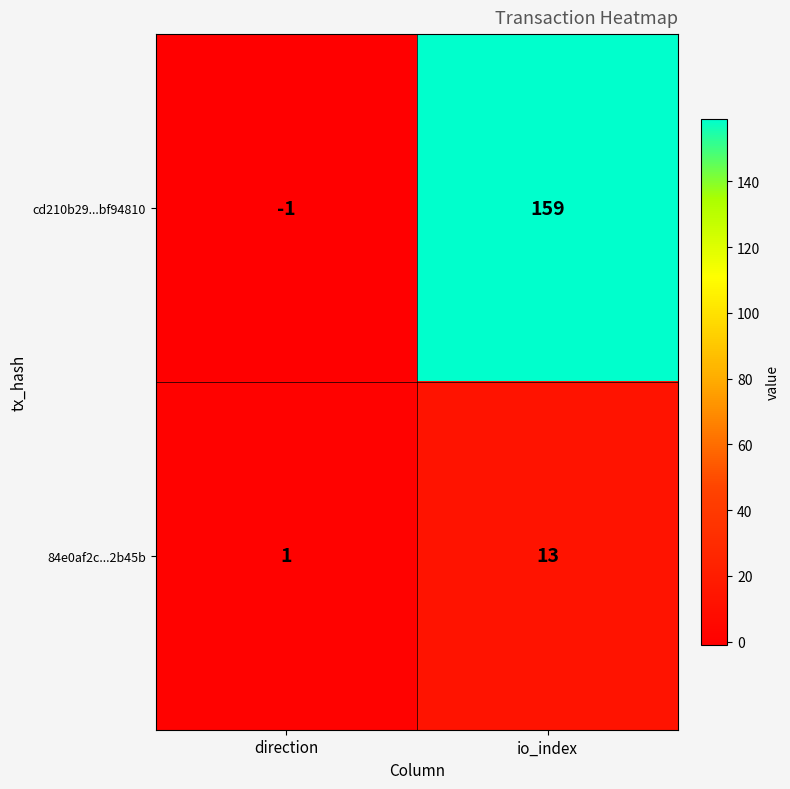

Which series has the widest spread of values?

cd210b29...bf94810